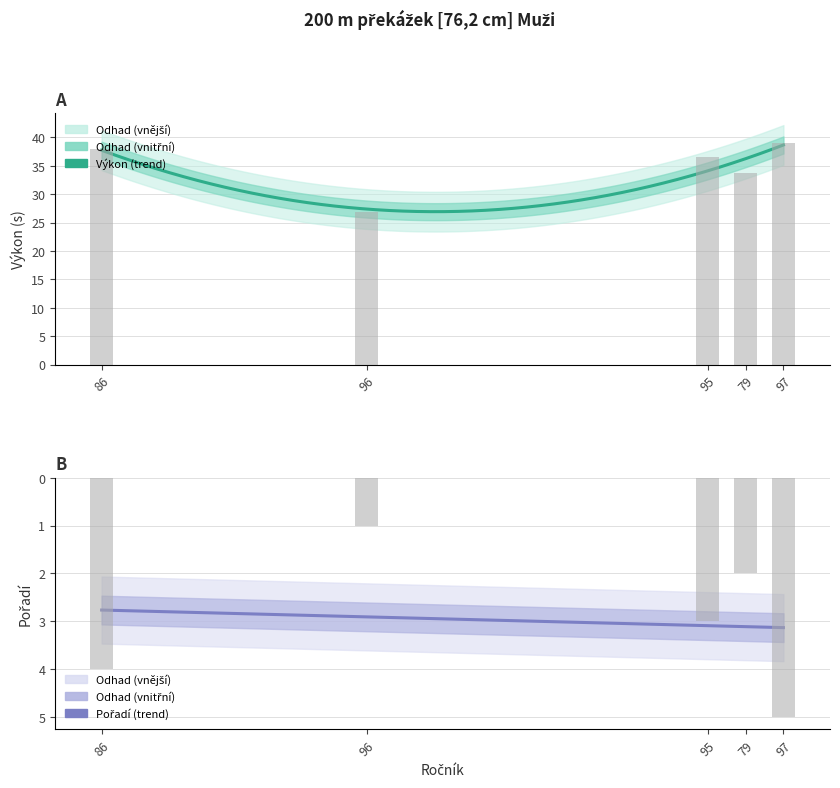

Is the value of Pořadí at 86 greater than the value of Výkon at 86?

No